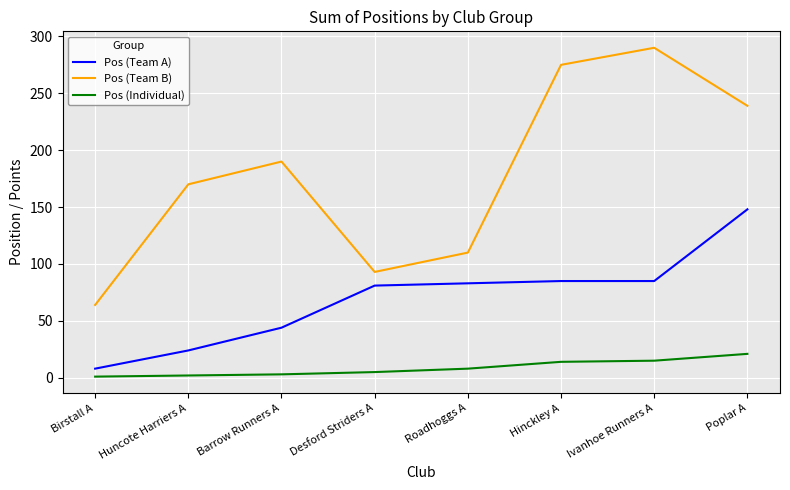

What position from the left is Huncote Harriers A?

2